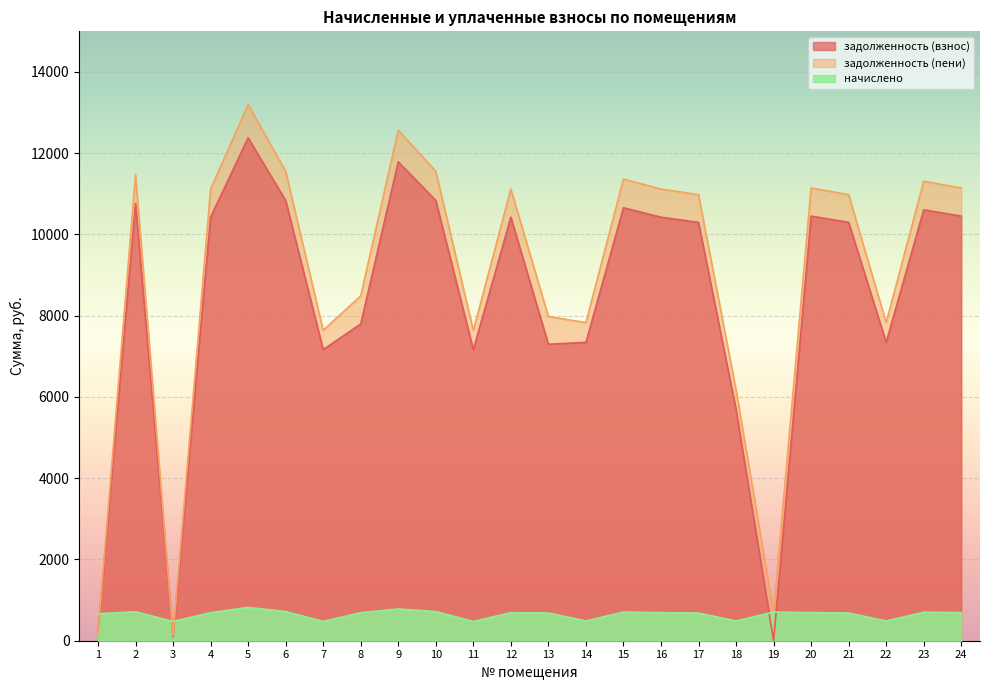

Reading right to left, what are all the values shown in this chart?

задолженность (взнос): 24=10451.8	23=10605.8	22=7344.5	21=10297.7	20=10451.8	19=0.0	18=5690.0	17=10297.7	16=10426.1	15=10657.2	14=7344.5	13=7297.7	12=10426.1	11=7164.7	10=10837.0	9=11787.1	8=7798.1	7=7164.7	6=10837.0	5=12377.8	4=10426.1	3=99.6	2=10759.9	1=211.3
задолженность (пени): 24=11144.1	23=11308.4	22=7831.0	21=10979.8	20=11144.1	19=705.9	18=6176.5	17=10979.8	16=11116.7	15=11363.1	14=7831.0	13=7979.8	12=11116.7	11=7639.3	10=11554.8	9=12567.9	8=8488.7	7=7639.3	6=11554.8	5=13197.6	4=11116.7	3=136.5	2=11472.6	1=179.2
начислено: 24=692.3	23=702.5	22=486.5	21=682.1	20=692.3	19=705.9	18=486.5	17=682.1	16=690.6	15=705.9	14=486.5	13=682.1	12=690.6	11=474.6	10=717.8	9=780.8	8=690.6	7=474.6	6=717.8	5=819.9	4=690.6	3=474.6	2=712.7	1=663.4